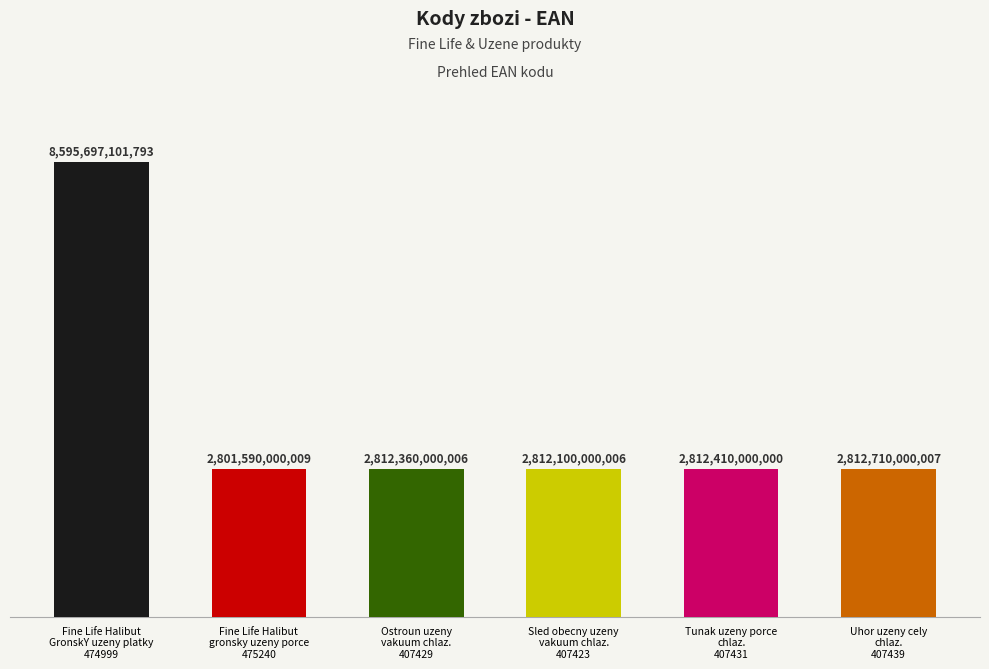

Rank the categories by value from highest to lowest.

474999, 407439, 407431, 407429, 407423, 475240